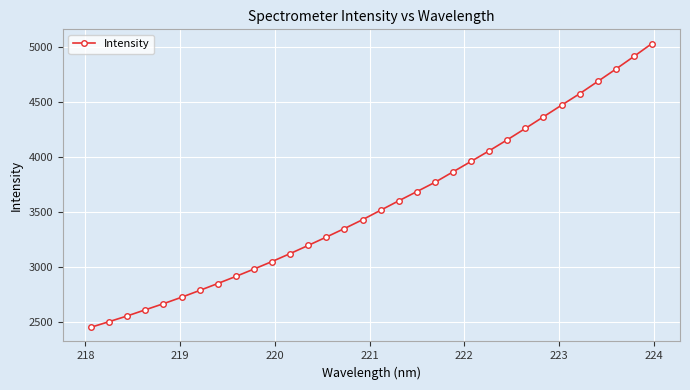

What is the average value?

3570.6